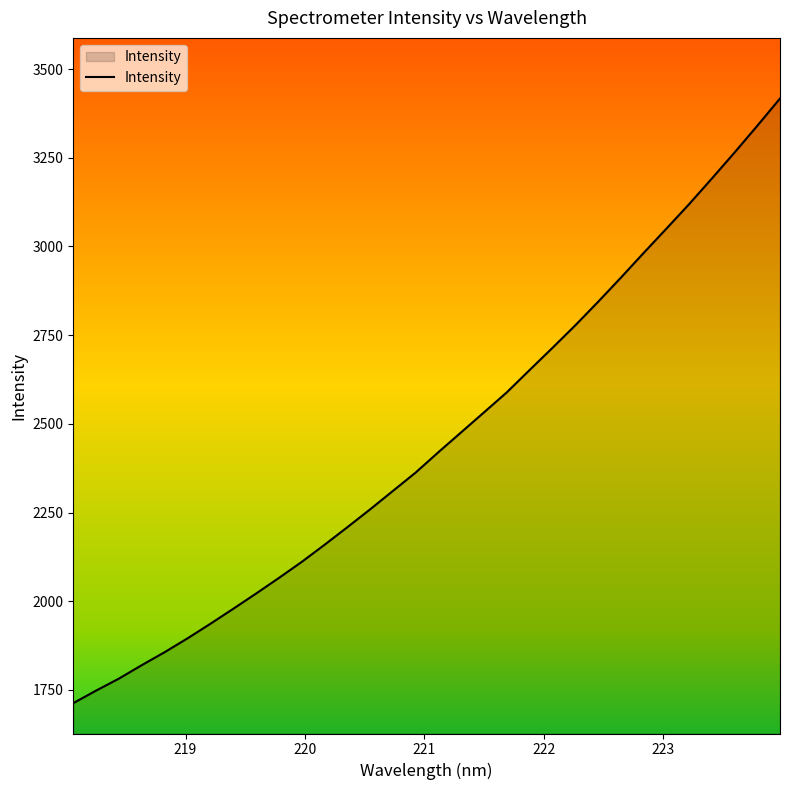

What is the average value?

2452.9